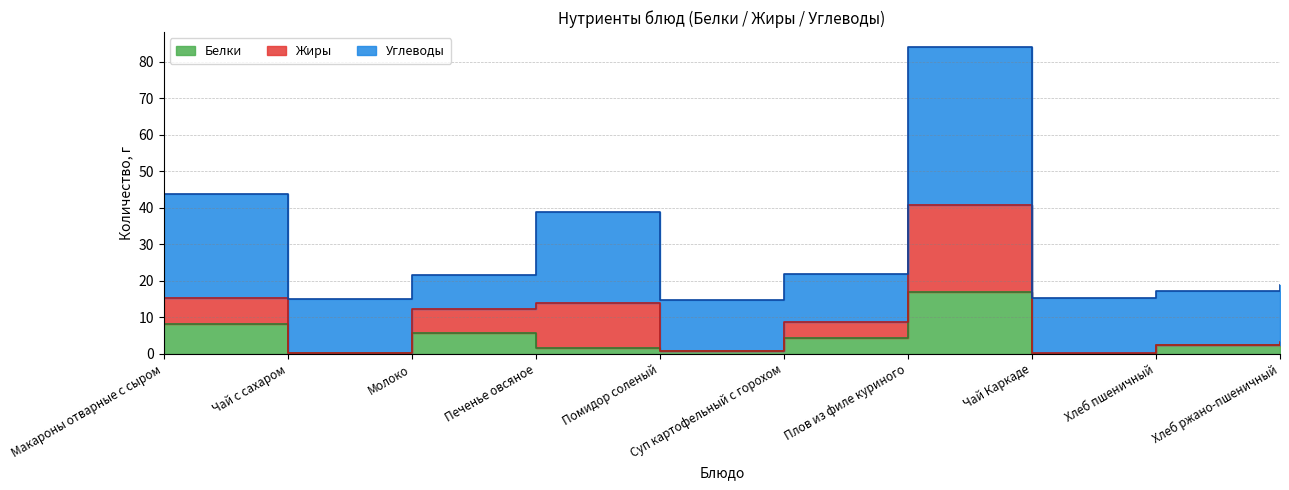

The value of Жиры at Печенье овсяное is 12.2. True or false?

True